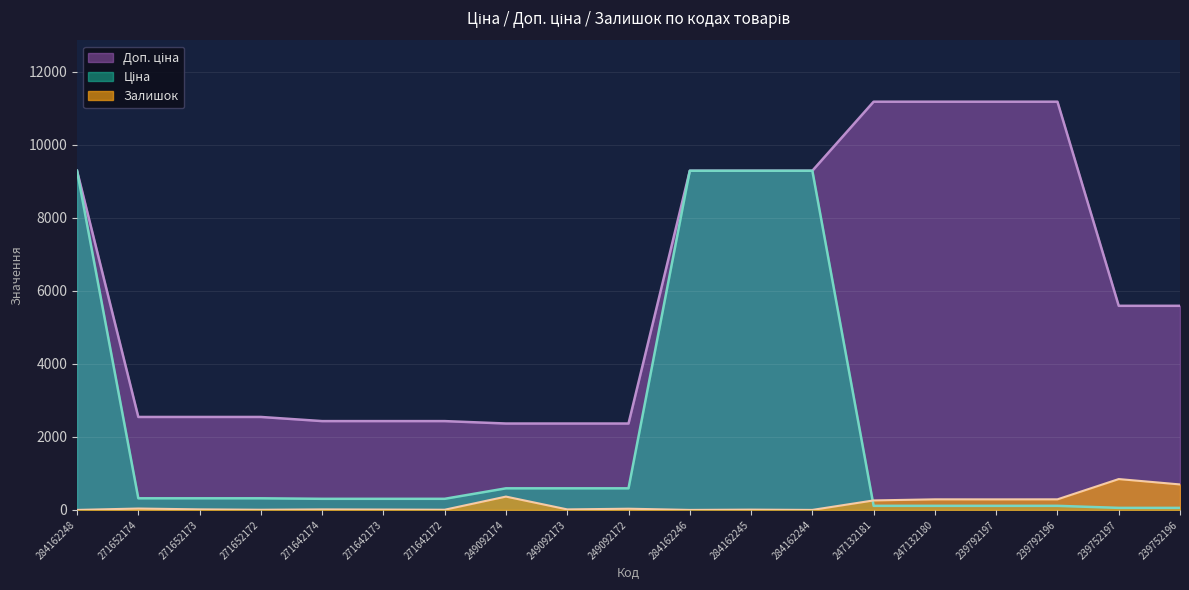

Between 271652174 and 247132180, which series saw the biggest shift?

Доп. ціна